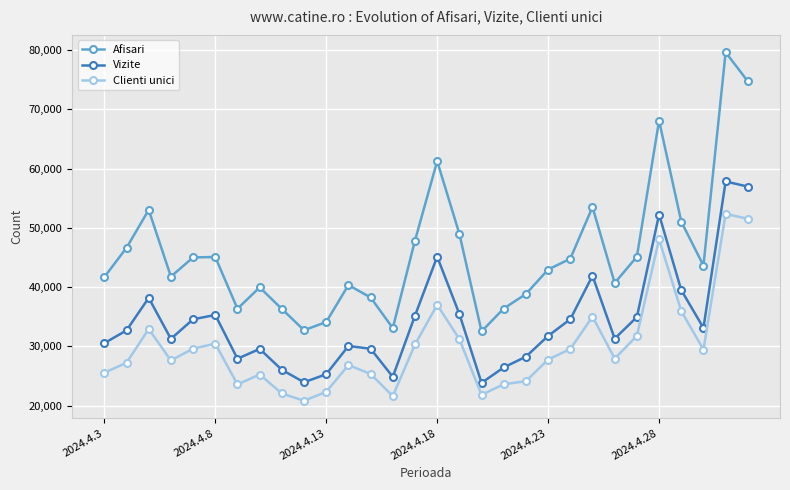

What is the difference between the maximum and minimum values in the Vizite series?

33989